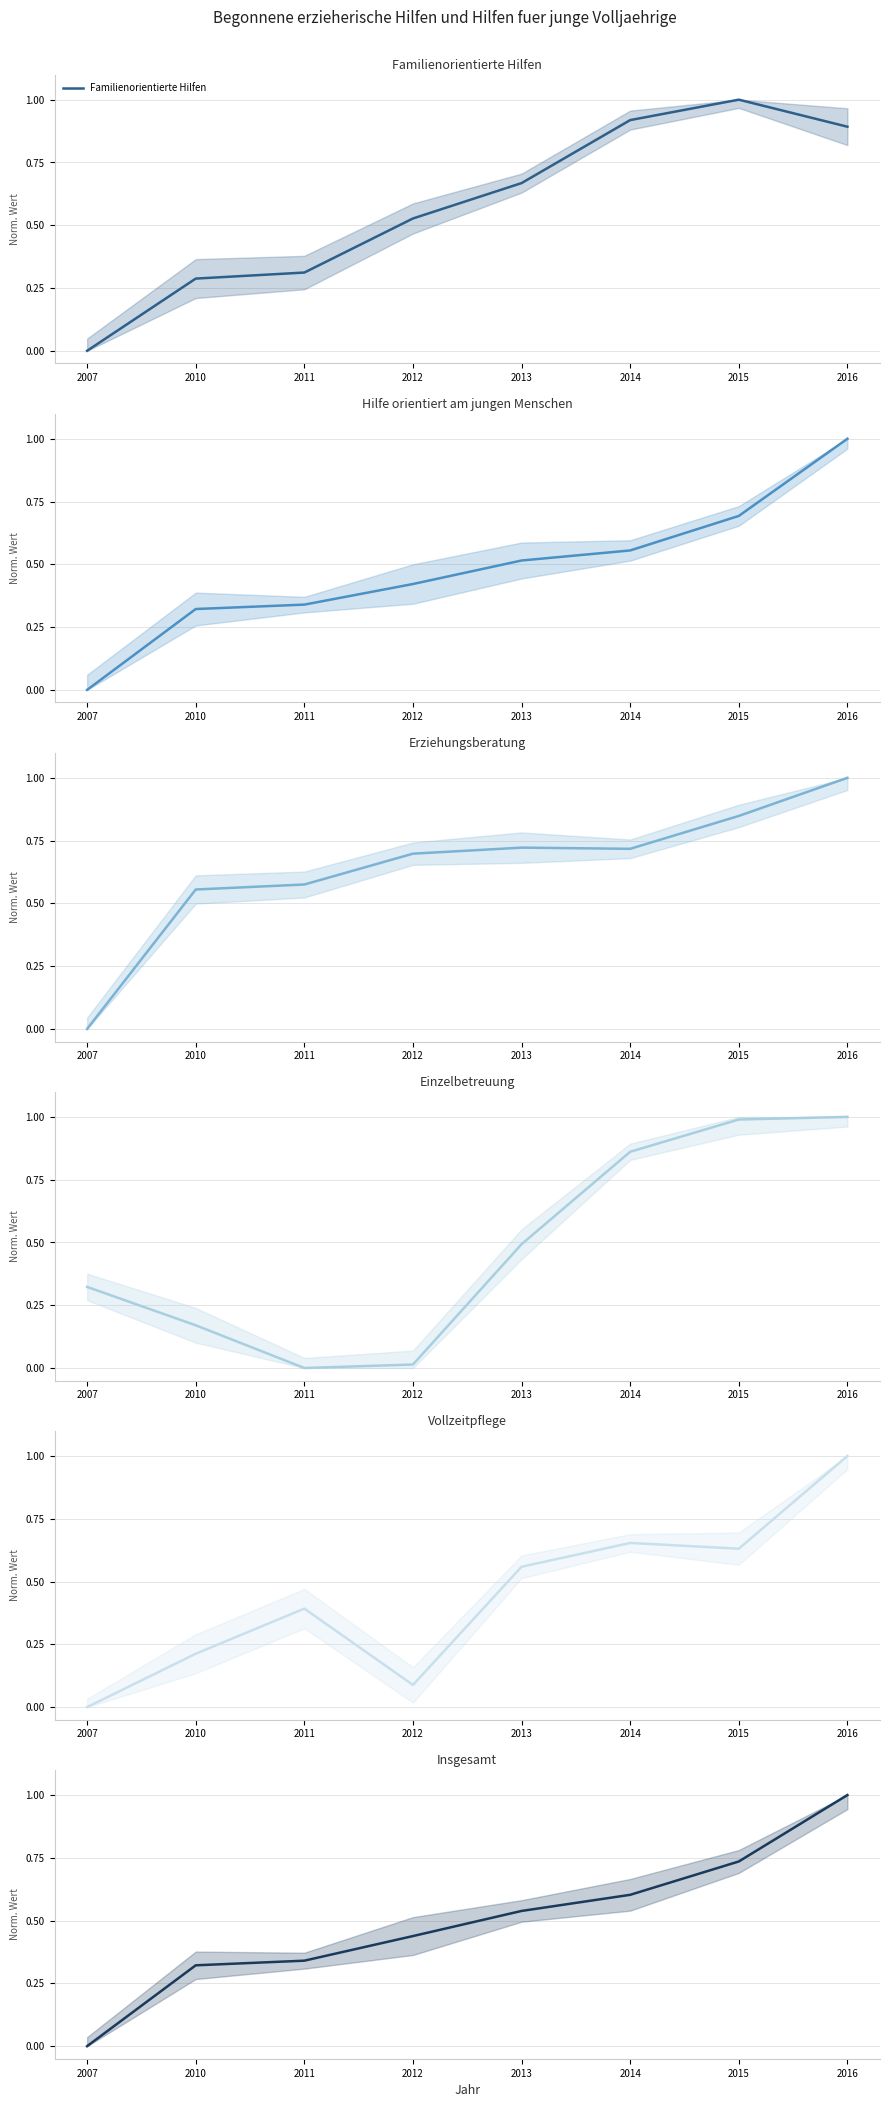

List the labels in order of Insgesamt value, largest first.

2016, 2015, 2014, 2013, 2012, 2011, 2010, 2007